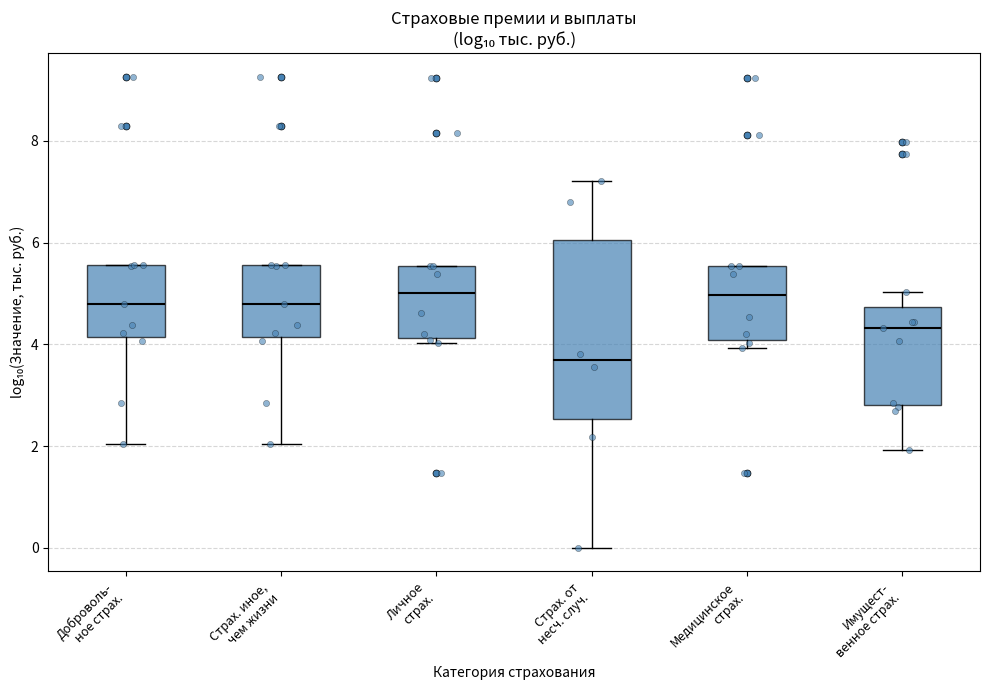

Reading left to right, read every box against the y-axis: the position of its median line, the range the box covers, and the ends of its whiskers. The values are not printed on the chart, so give them approximately, as read against the axis.

Доброволь- ное страх.: median 4.8, box 4.2 to 5.6, whiskers 2.0 to 5.6
Страх. иное, чем жизни: median 4.8, box 4.2 to 5.6, whiskers 2.0 to 5.6
Личное страх.: median 5.0, box 4.2 to 5.6, whiskers 4.0 to 5.6
Страх. от несч. случ.: median 3.6, box 2.6 to 6.0, whiskers 0.0 to 7.2
Медицинское страх.: median 5.0, box 4.0 to 5.6, whiskers 4.0 (just below the box's lower edge) to 5.6
Имущест- венное страх.: median 4.4, box 2.8 to 4.8, whiskers 2.0 to 5.0